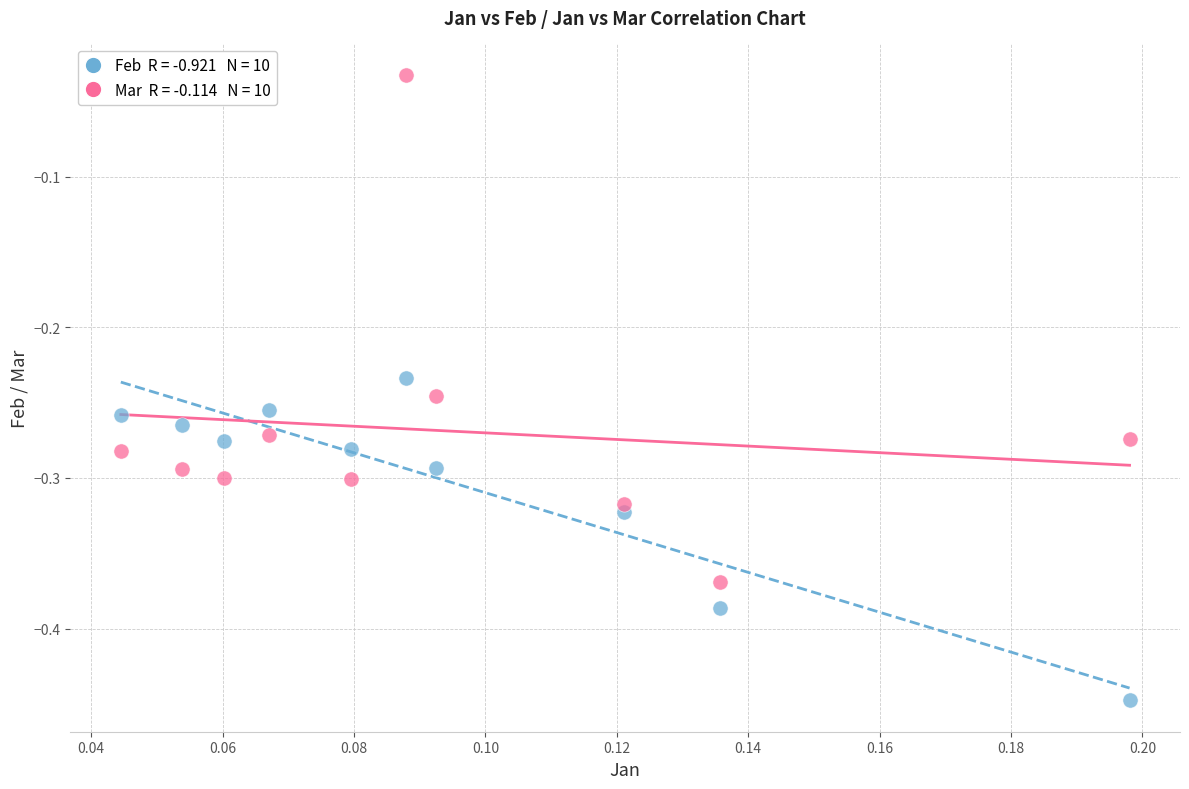

Across all data points, what is the range of Y values (max minus min)?

0.4